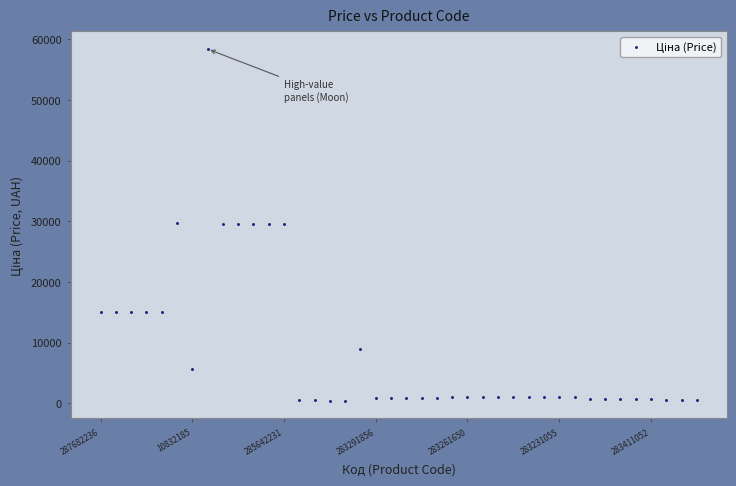

What is the range of Y values (max minus min)?

58010.0